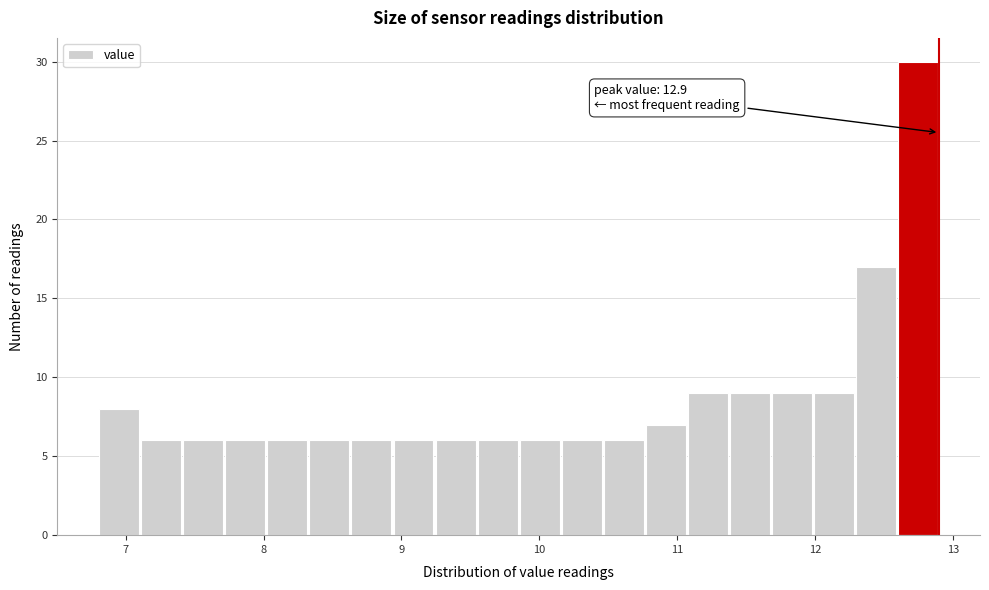

Read against the x-axis, roughly where is the centre of the tallest bar?

12.7